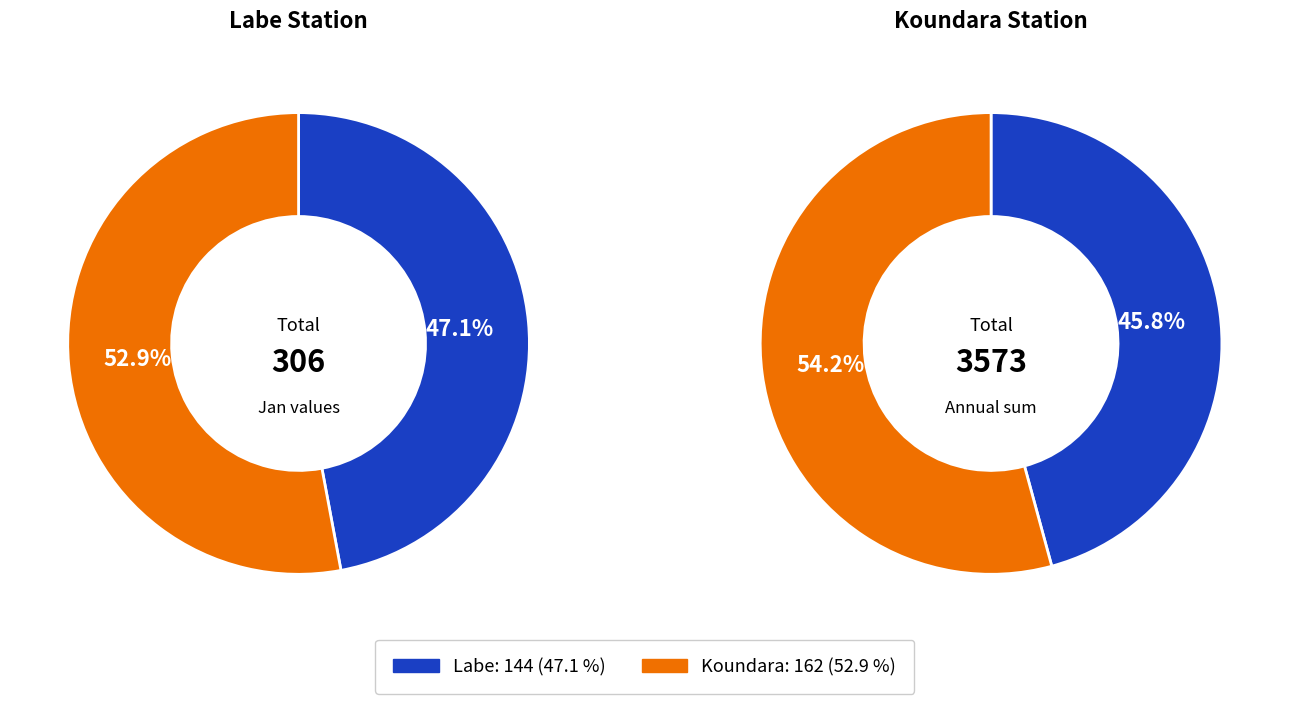

To the nearest percent, what is the average slice percentage?

50%